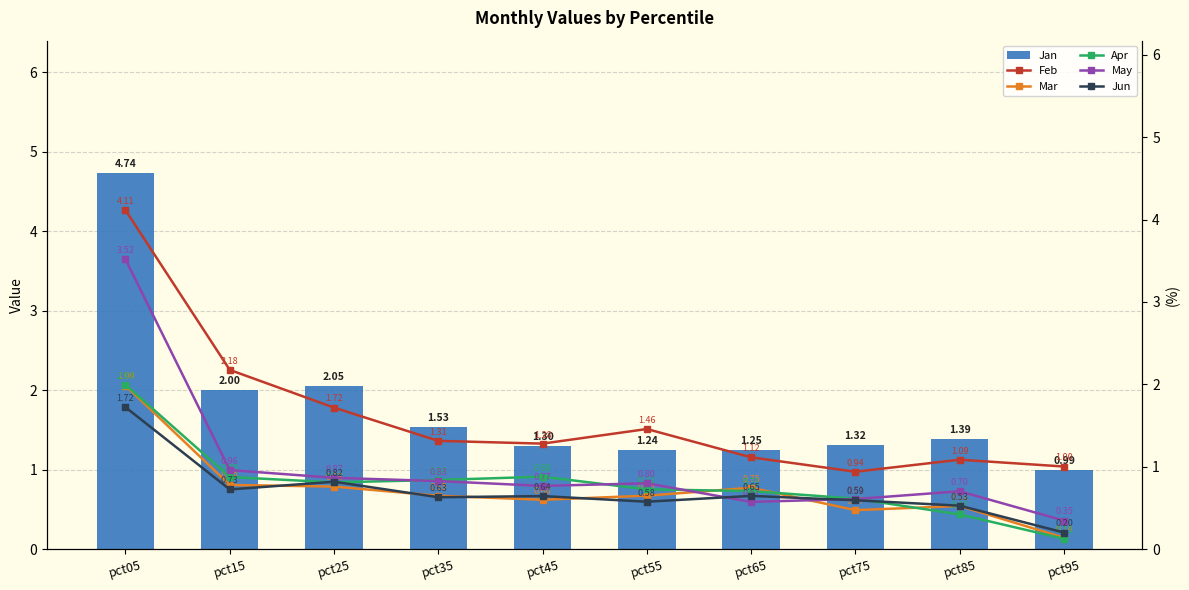

Is the value of Feb at pct25 greater than the value of May at pct55?

Yes